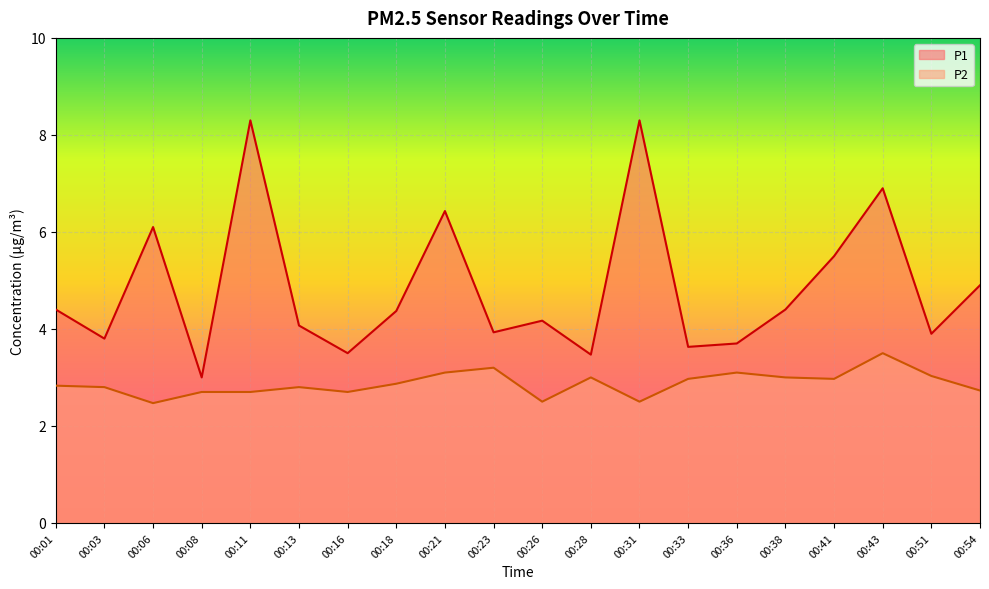

List the series in order of their peak value, highest first.

P1, P2